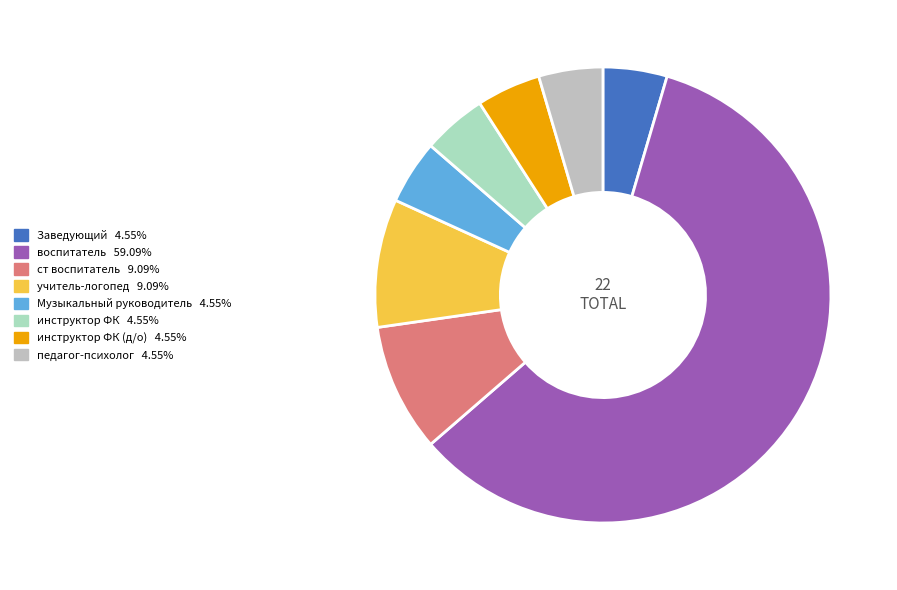

How many segments does this pie chart have?

8